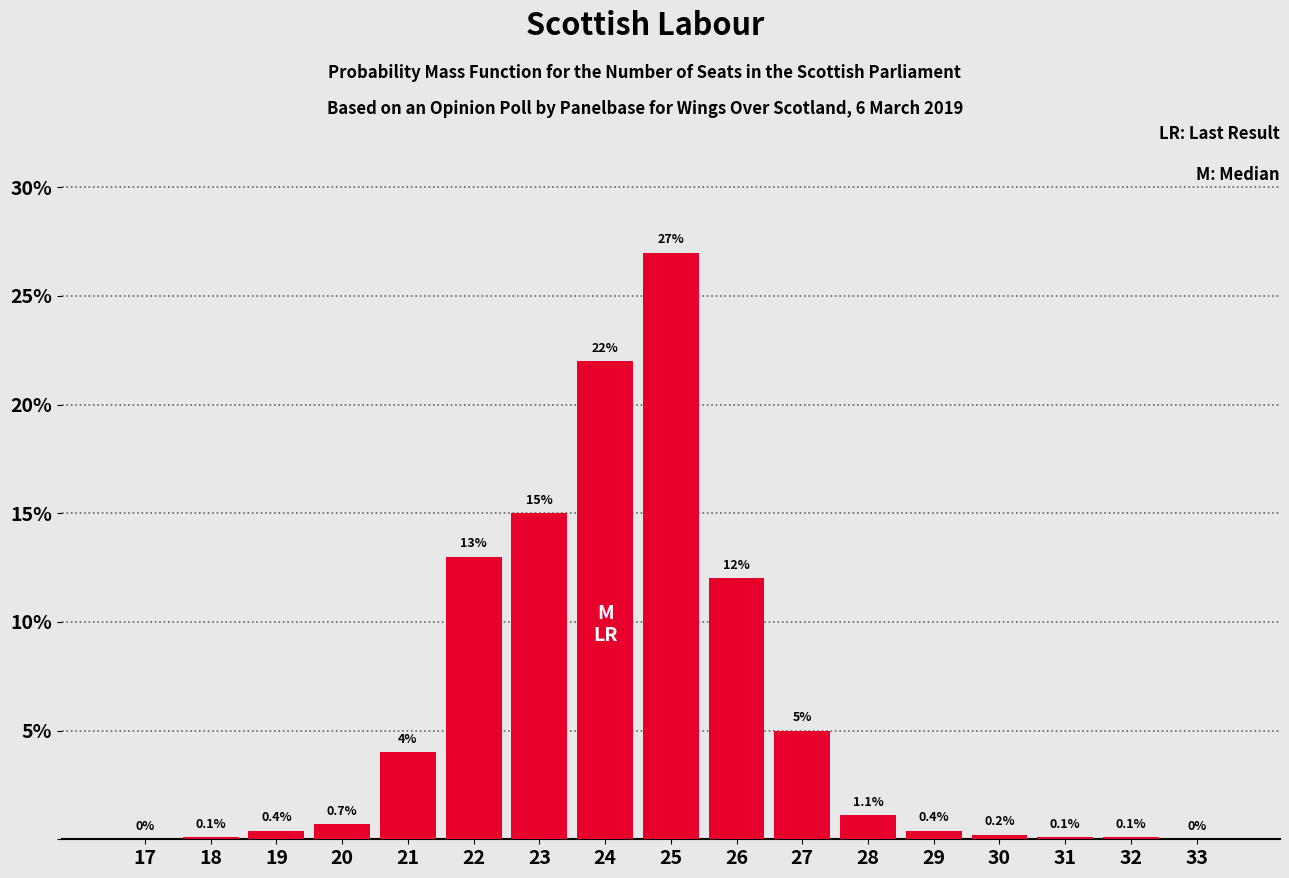

Reading left to right, extract all data points from this chart.

17=0.0	18=0.1	19=0.4	20=0.7	21=4.0	22=13.0	23=15.0	24=22.0	25=27.0	26=12.0	27=5.0	28=1.1	29=0.4	30=0.2	31=0.1	32=0.1	33=0.0